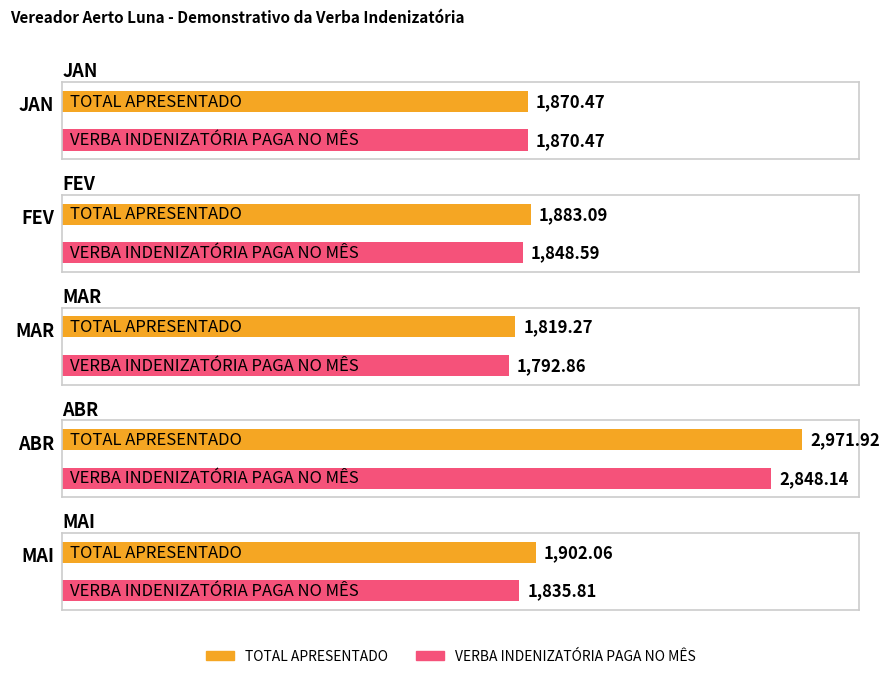

What is the spread (max minus min) of values at FEV?

34.5